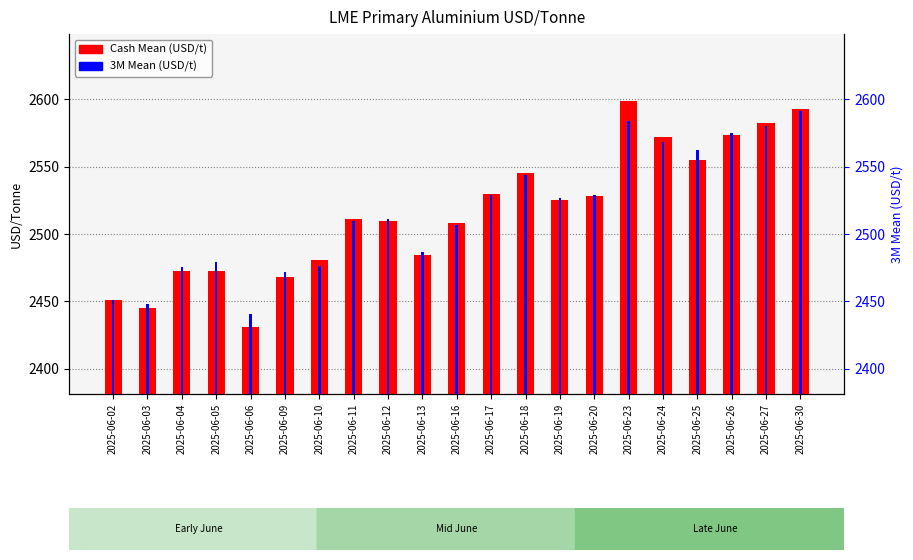

Reading left to right, what are all the values shown in this chart?

Cash Mean (USD/t): 2450.8	2445.0	2472.8	2472.2	2431.2	2468.2	2481.0	2511.2	2509.8	2484.8	2508.2	2529.8	2545.2	2525.0	2528.5	2598.5	2572.2	2555.2	2573.2	2582.8	2592.8
3M Mean (USD/t): 2451.0	2448.0	2475.8	2479.5	2440.8	2471.5	2476.2	2509.8	2511.2	2486.8	2506.5	2529.0	2543.8	2526.5	2529.2	2584.2	2568.5	2562.2	2574.8	2580.2	2591.0